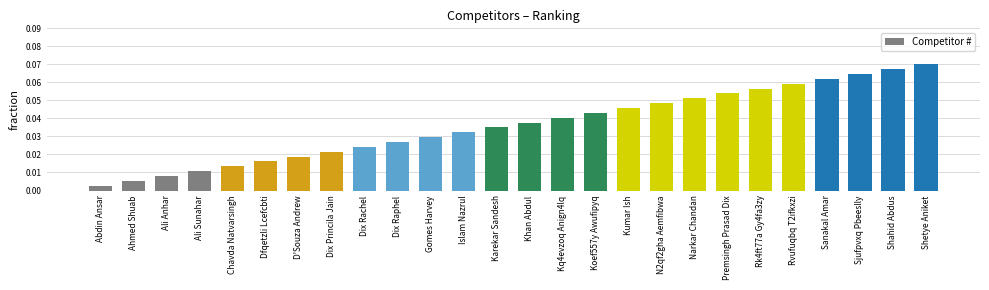

Between Shetye Aniket and Karekar Sandesh, which is larger?

Shetye Aniket